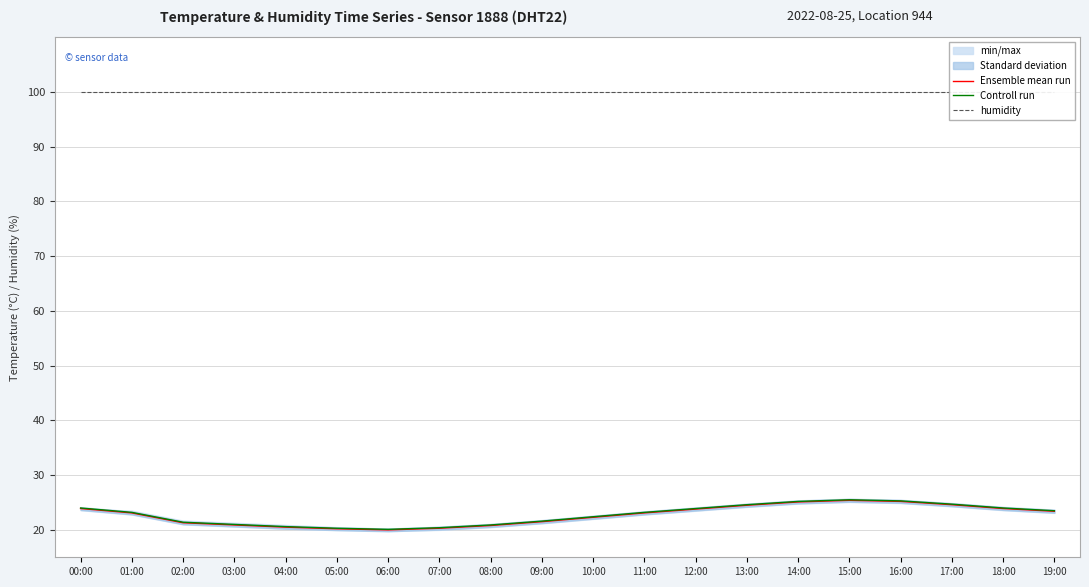

Reading left to right, extract all data points from this chart.

Ensemble mean run: 00:00=23.9	01:00=23.1	02:00=21.3	03:00=20.9	04:00=20.5	05:00=20.2	06:00=20.0	07:00=20.3	08:00=20.8	09:00=21.5	10:00=22.3	11:00=23.1	12:00=23.8	13:00=24.5	14:00=25.1	15:00=25.4	16:00=25.2	17:00=24.6	18:00=23.9	19:00=23.4
Controll run: 00:00=24.0	01:00=23.2	02:00=21.4	03:00=21.0	04:00=20.6	05:00=20.3	06:00=20.1	07:00=20.4	08:00=20.9	09:00=21.6	10:00=22.4	11:00=23.2	12:00=23.9	13:00=24.6	14:00=25.2	15:00=25.5	16:00=25.3	17:00=24.7	18:00=24.0	19:00=23.5
humidity: 00:00=99.9	01:00=99.9	02:00=99.9	03:00=99.9	04:00=99.9	05:00=99.9	06:00=99.9	07:00=99.9	08:00=99.9	09:00=99.9	10:00=99.9	11:00=99.9	12:00=99.9	13:00=99.9	14:00=99.9	15:00=99.9	16:00=99.9	17:00=99.9	18:00=99.9	19:00=99.9